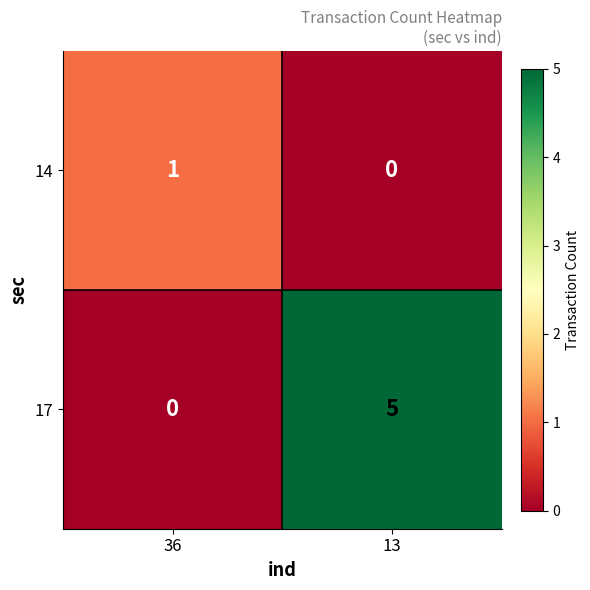

Reading left to right, transcribe all the data shown in this chart.

14: 1	0
17: 0	5